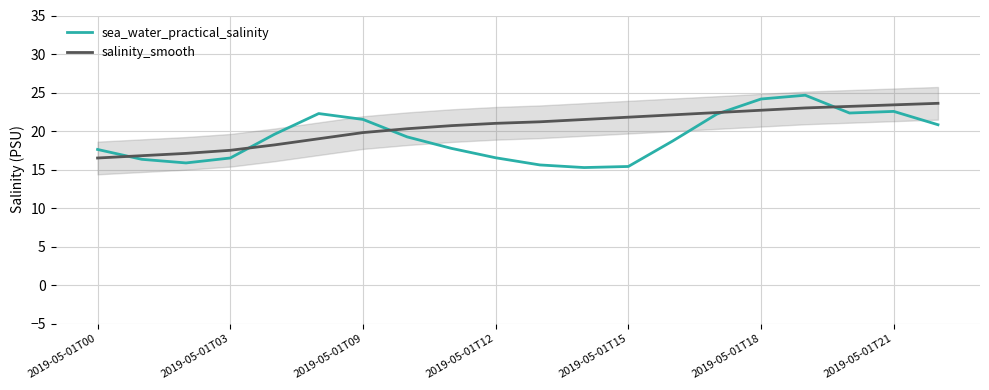

Is it true that sea_water_practical_salinity equals 27.0 at 2019-05-01T00?

False